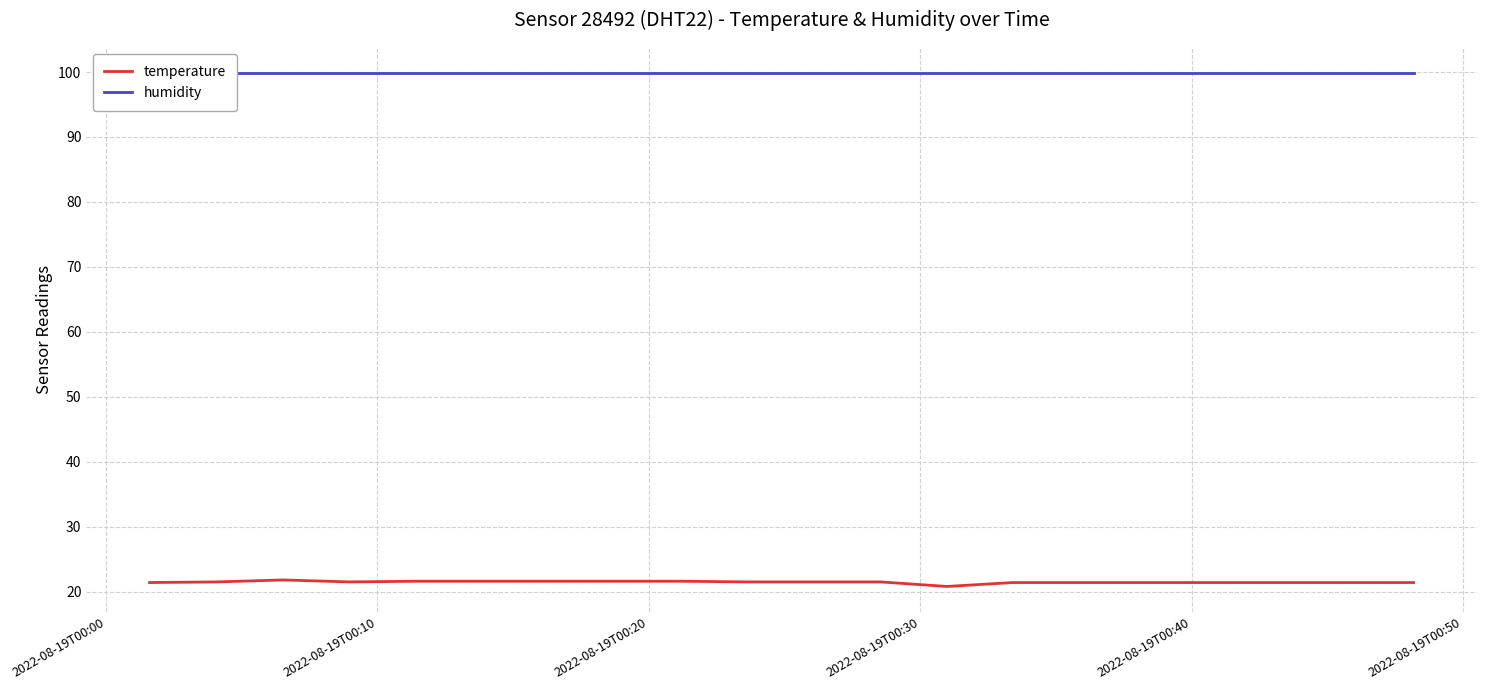

Which series has the widest spread of values?

temperature